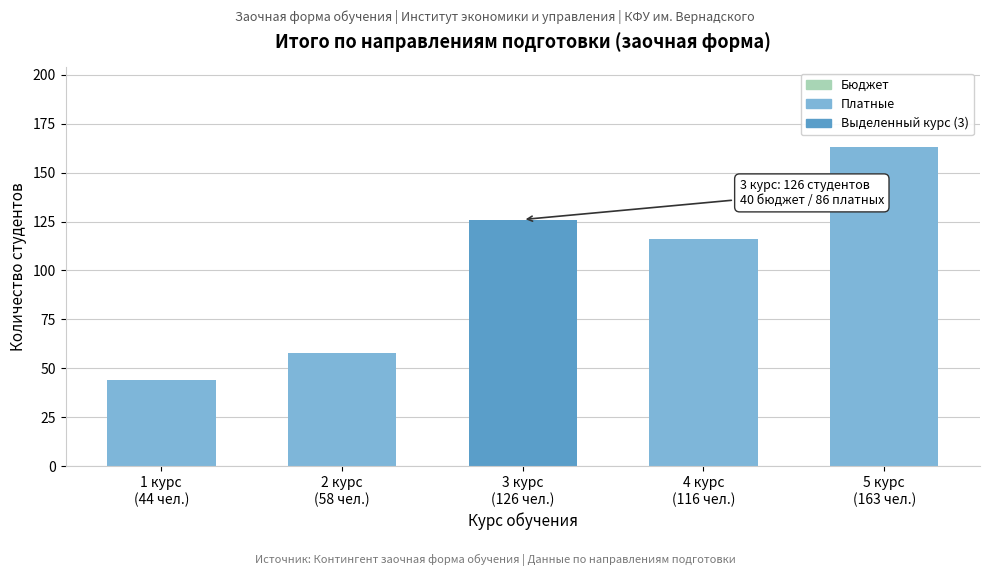

Reading left to right, what are all the values shown in this chart?

44	58	126	116	163